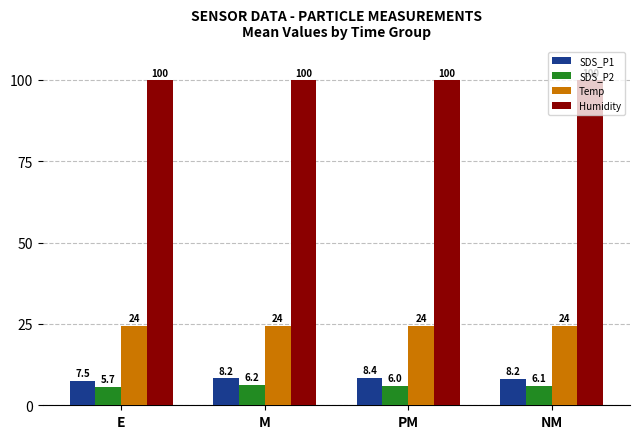

At which label is SDS_P1 closest to 7?

E